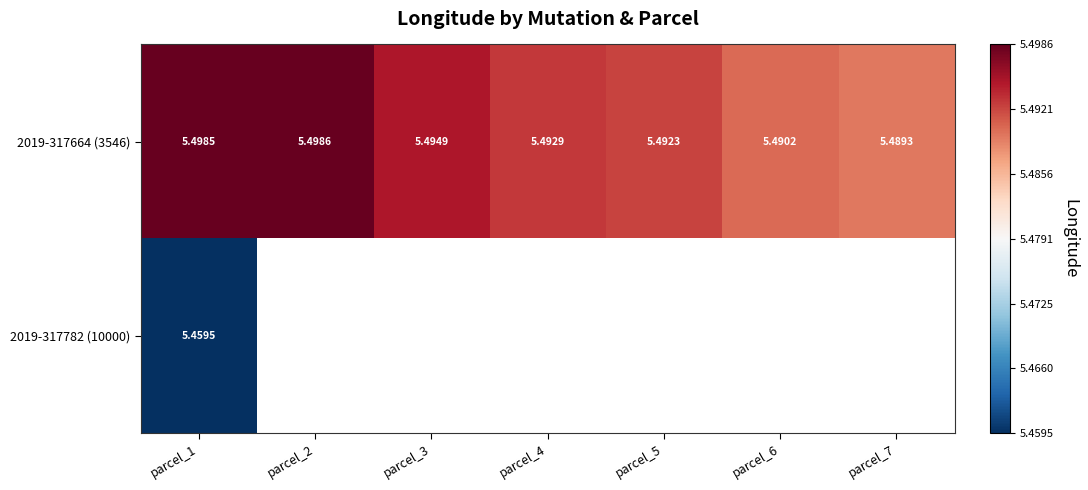

The 2019-317664 (3546) series shows 5.5 at parcel_6. True or false?

True